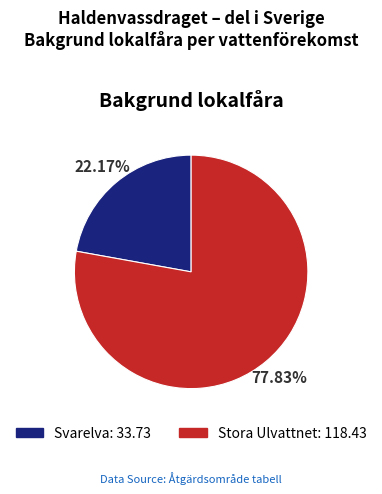

What is the total percentage of Stora Ulvattnet and Svarelva?

100.0%